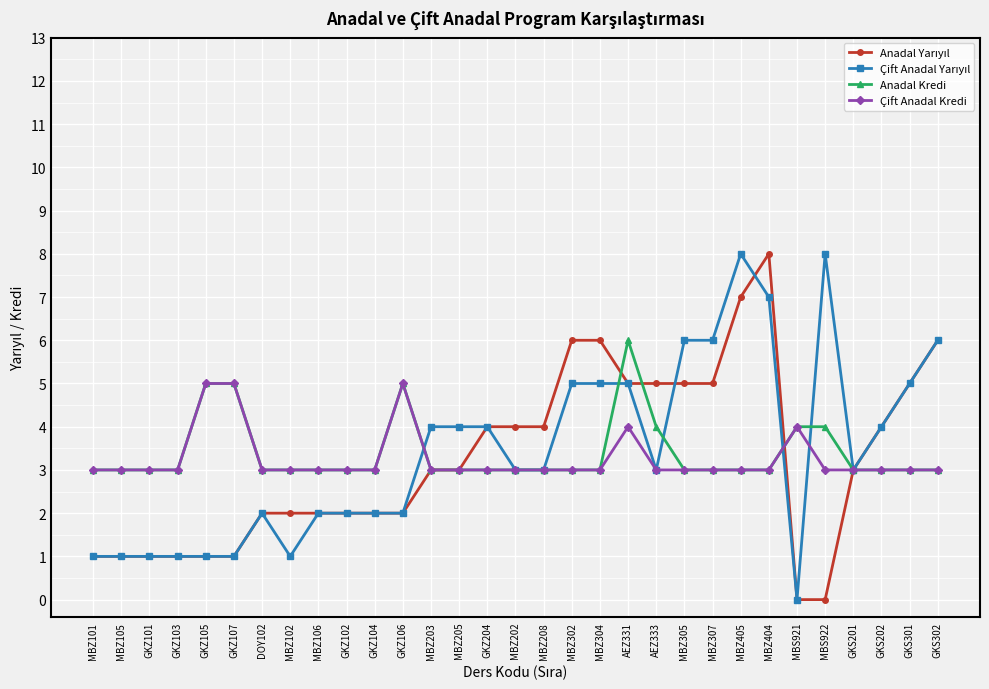

What is the sum of the Çift Anadal Kredi values at MBZ105 and MBZ405?

6